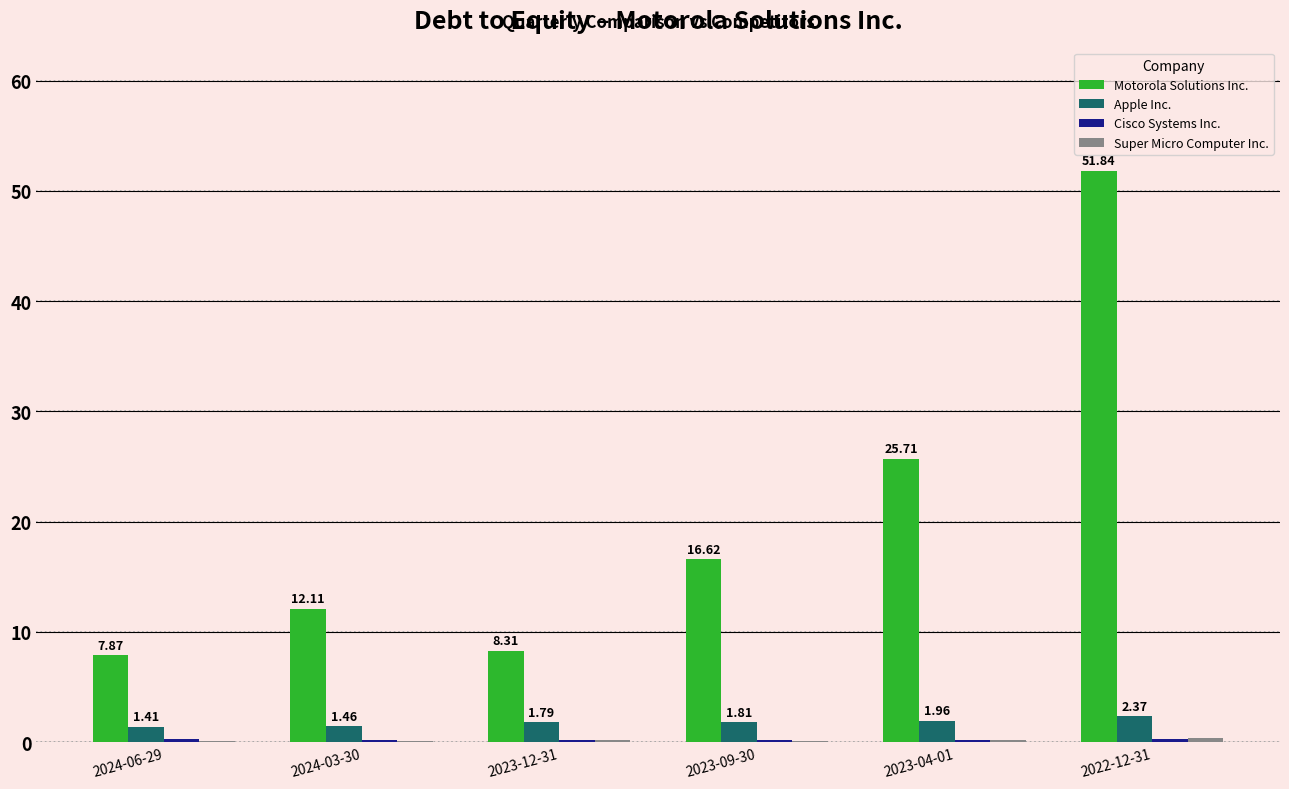

At which category is the sum across all series the highest?

2022-12-31